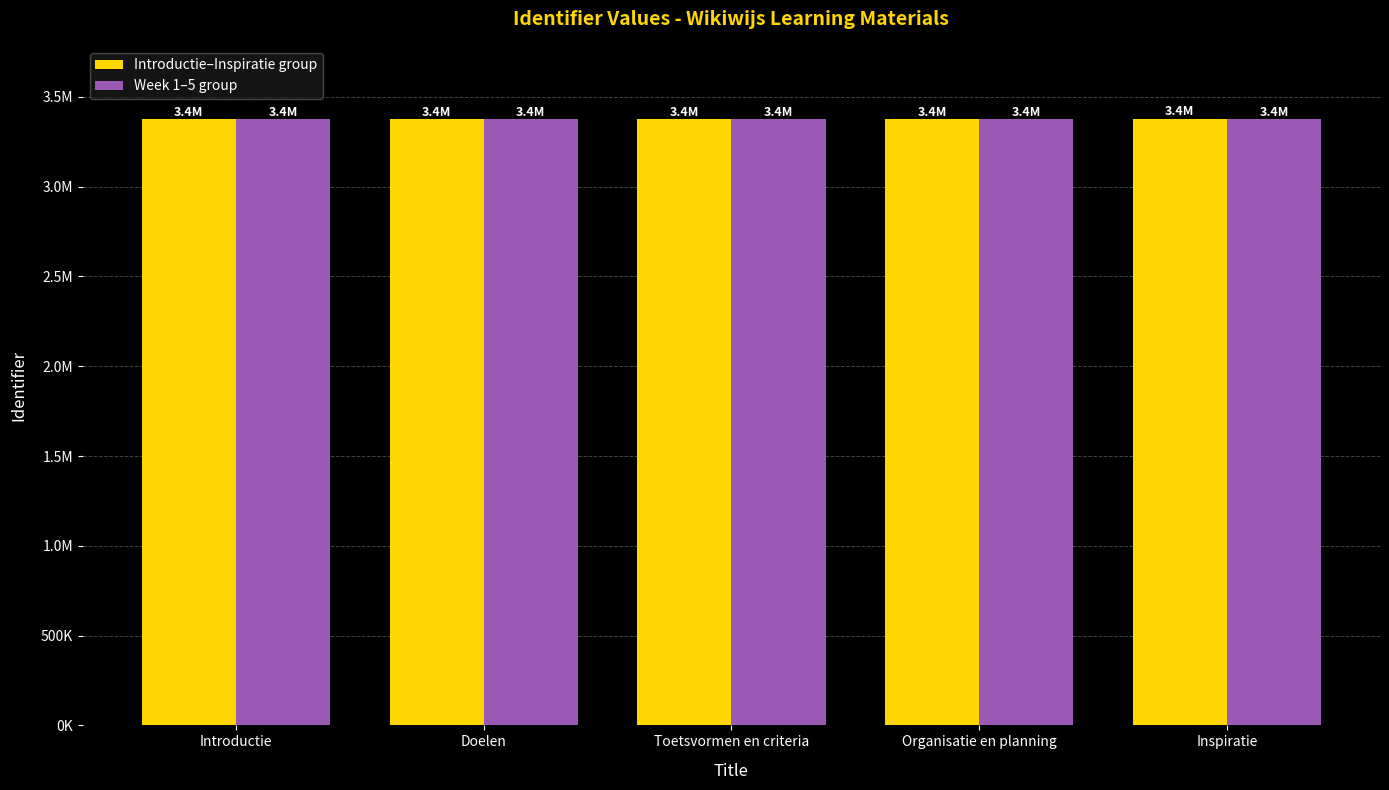

List the series in order of their overall mean, lowest first.

Introductie–Inspiratie group, Week 1–5 group